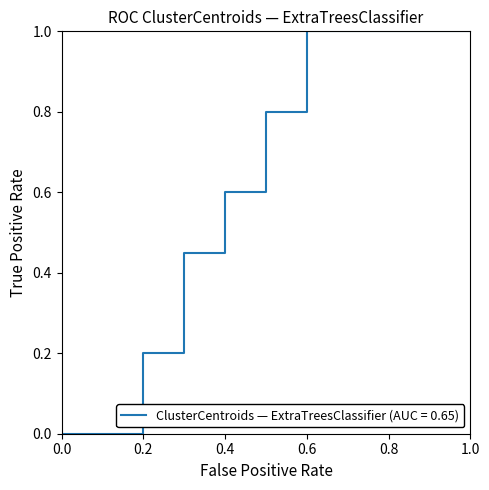

What is the difference between the maximum and minimum values?

1.0